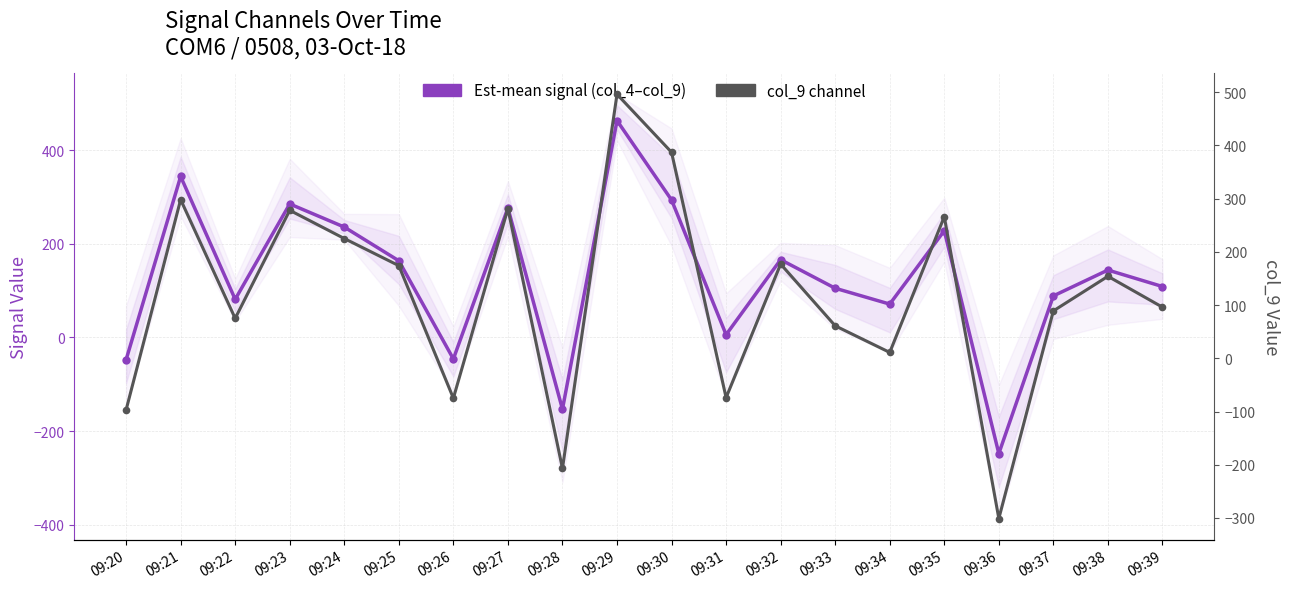

Which series has the largest range (max minus min)?

col_9 channel